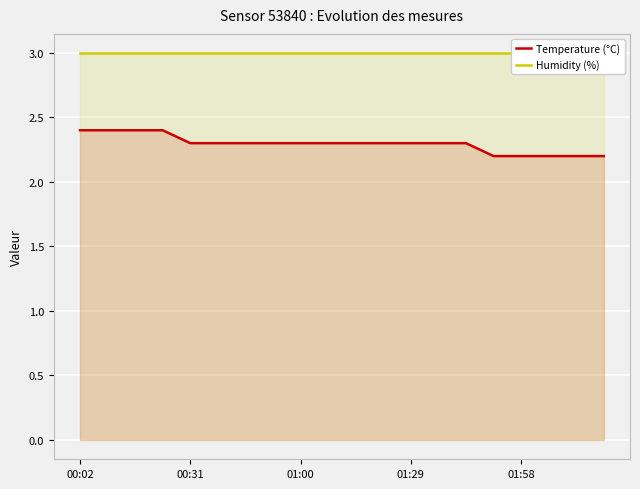

What is the maximum value for Temperature (°C)?

2.4